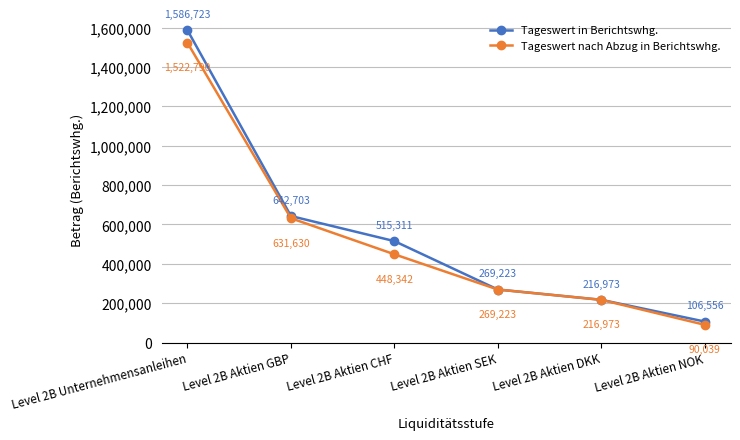

What are all the series names shown in the legend?

Tageswert in Berichtswhg., Tageswert nach Abzug in Berichtswhg.